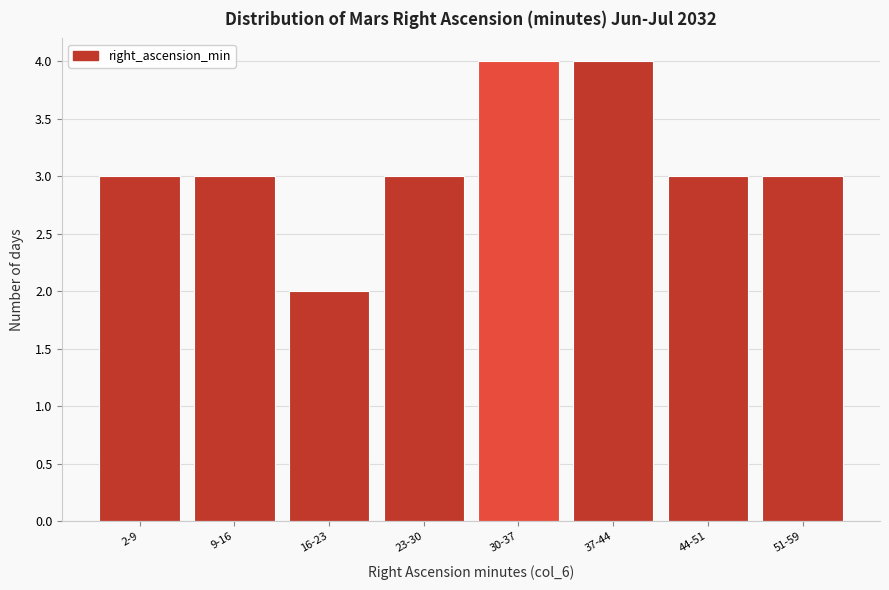

Reading right to left, transcribe all the data shown in this chart.

51-59=3	44-51=3	37-44=4	30-37=4	23-30=3	16-23=2	9-16=3	2-9=3